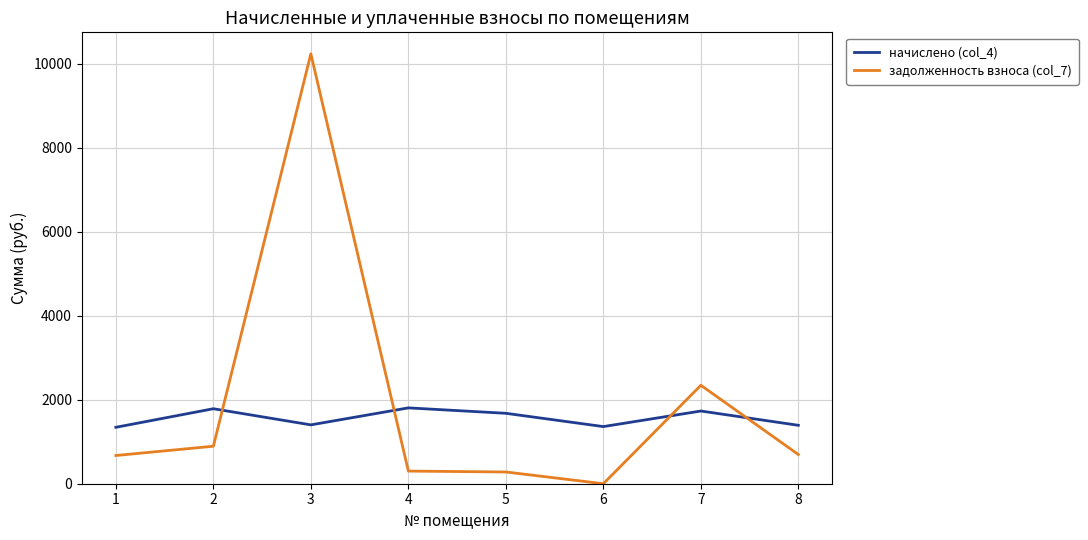

How many values in the начислено (col_4) series are below 1677?

4